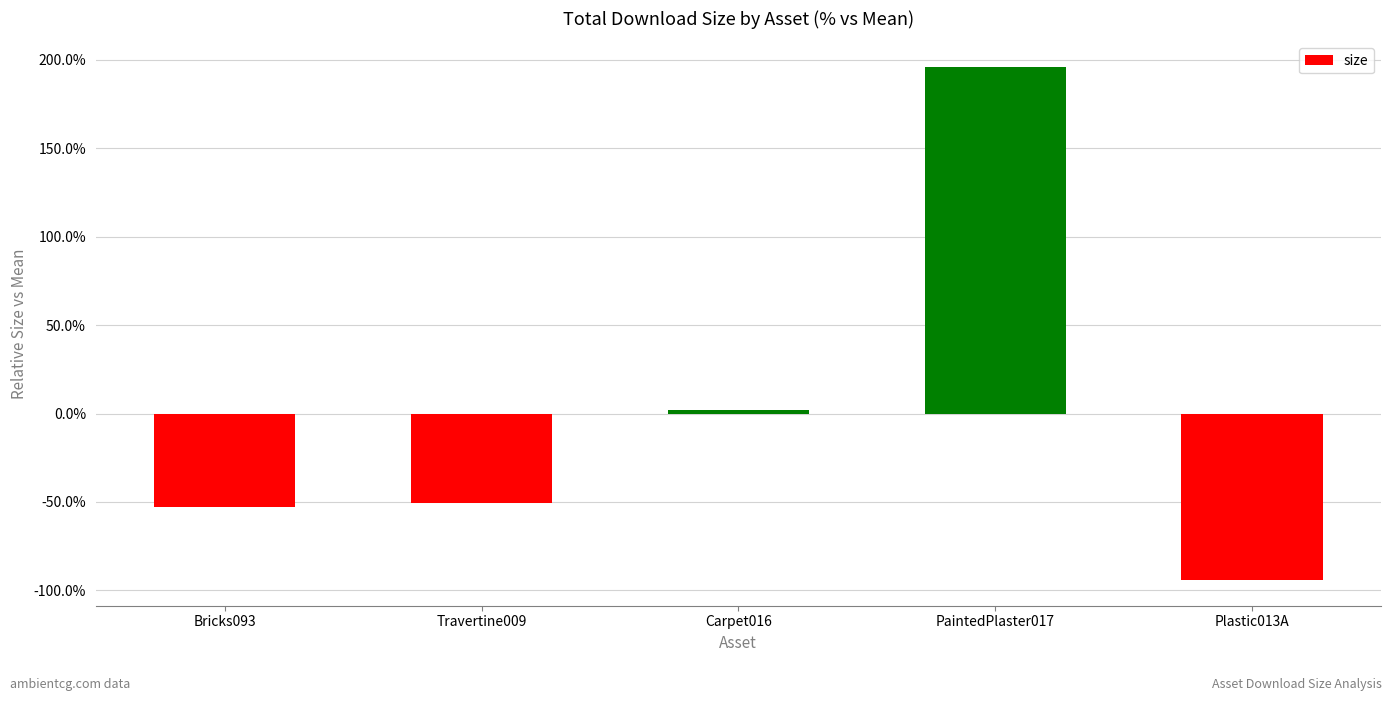

Between Carpet016 and Bricks093, which is larger?

Carpet016